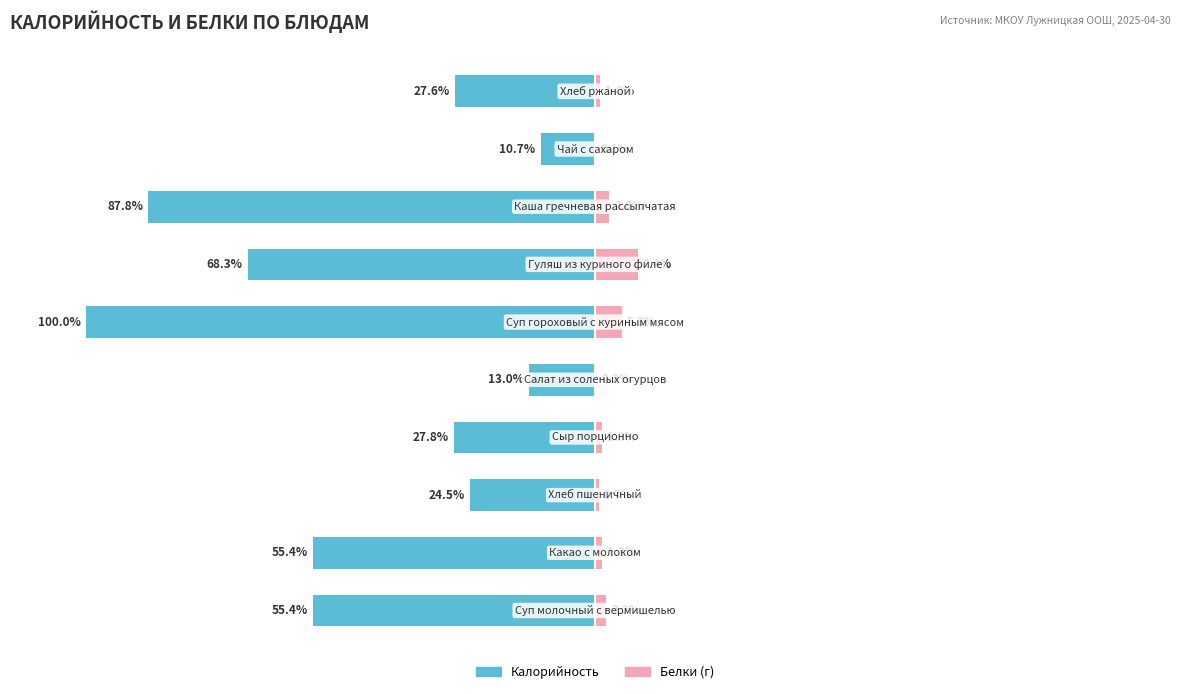

Which series changed the most between 2 and 4?

Калорийность